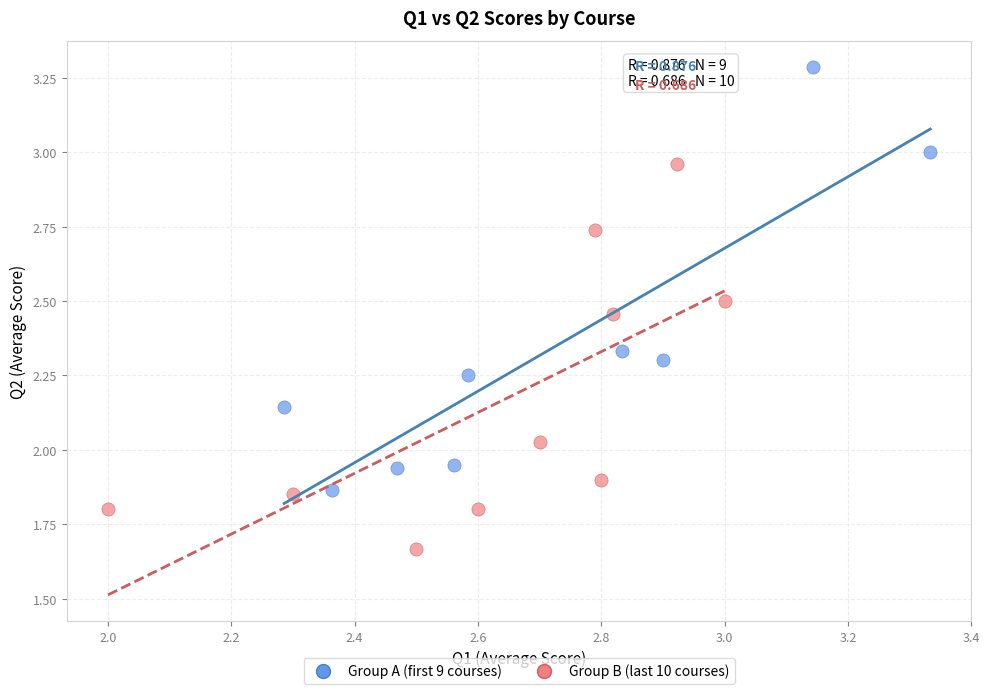

Which series contains the highest Y value?

Group A (first 9 courses)